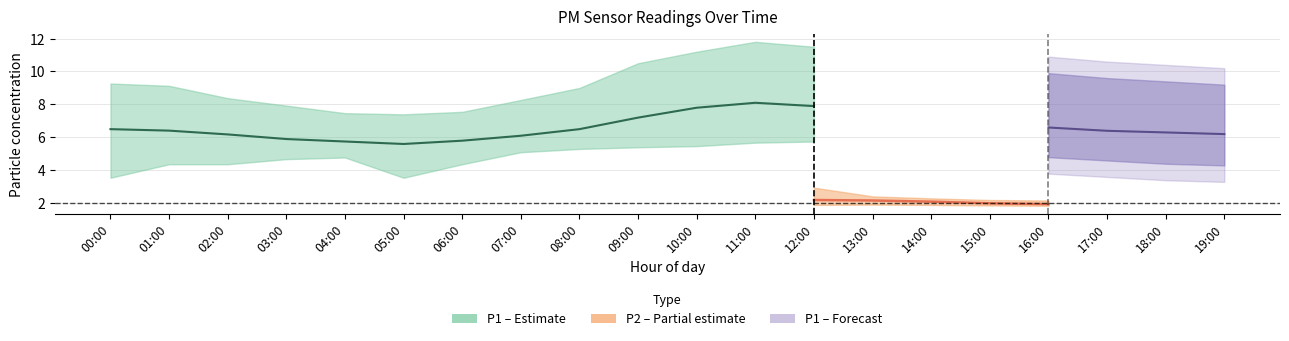

True or false: P1_upper has a value of 11.2 at 10:00.

True